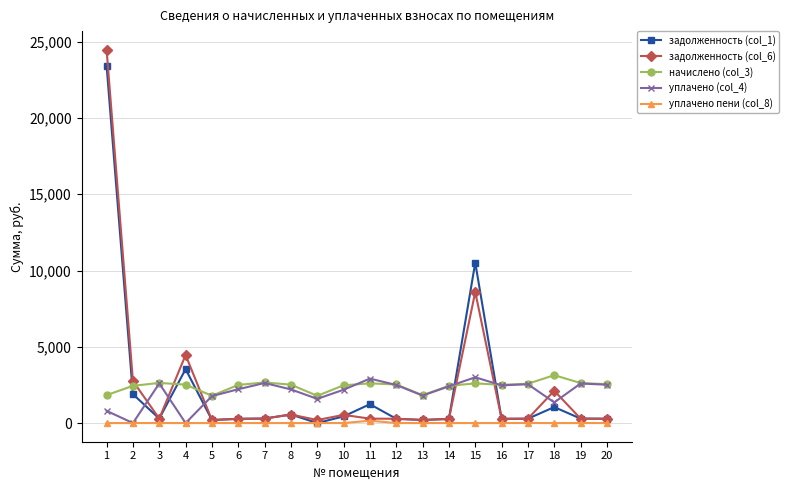

What is the lowest value of the задолженность (col_6) series?

198.2